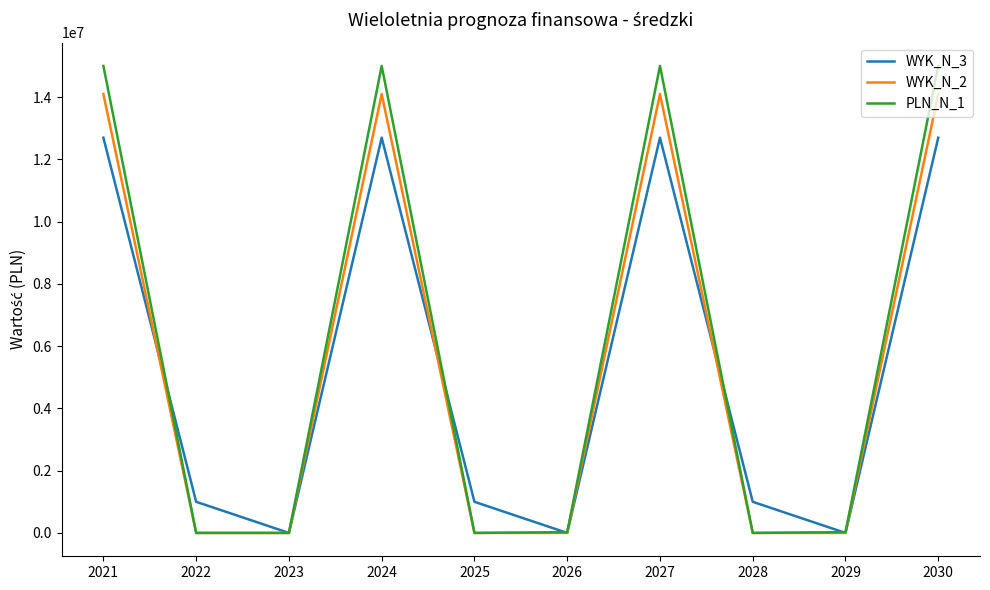

The value of WYK_N_3 at 2026 is -4197901.7. True or false?

False